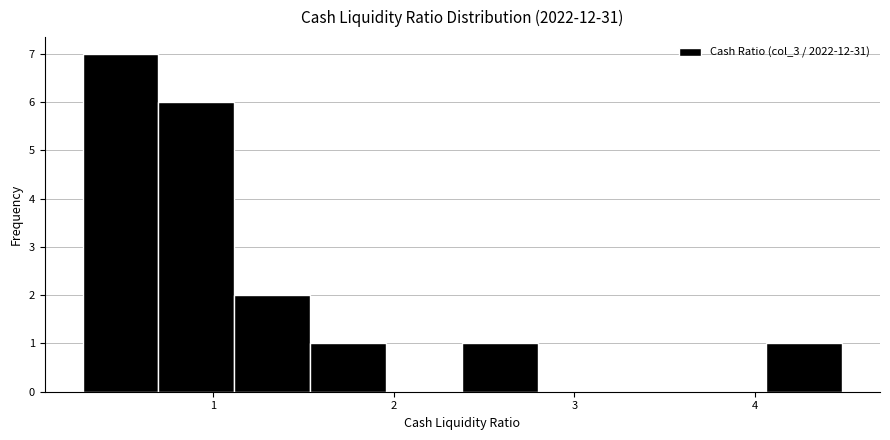

What is the height of the bar covering 0.28 to 0.70 on the x-axis? Neither the bar edges nor the heights are printed on the chart, so give them approximately, as read against the axes.

7